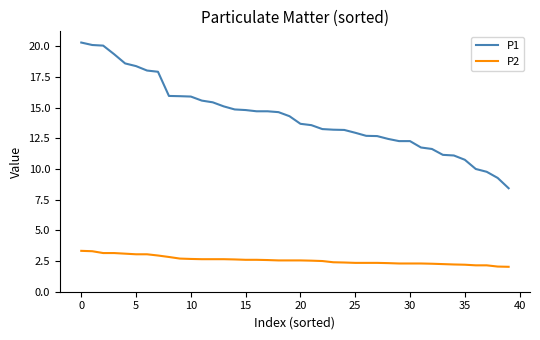

What is the lowest value of the P1 series?

8.4